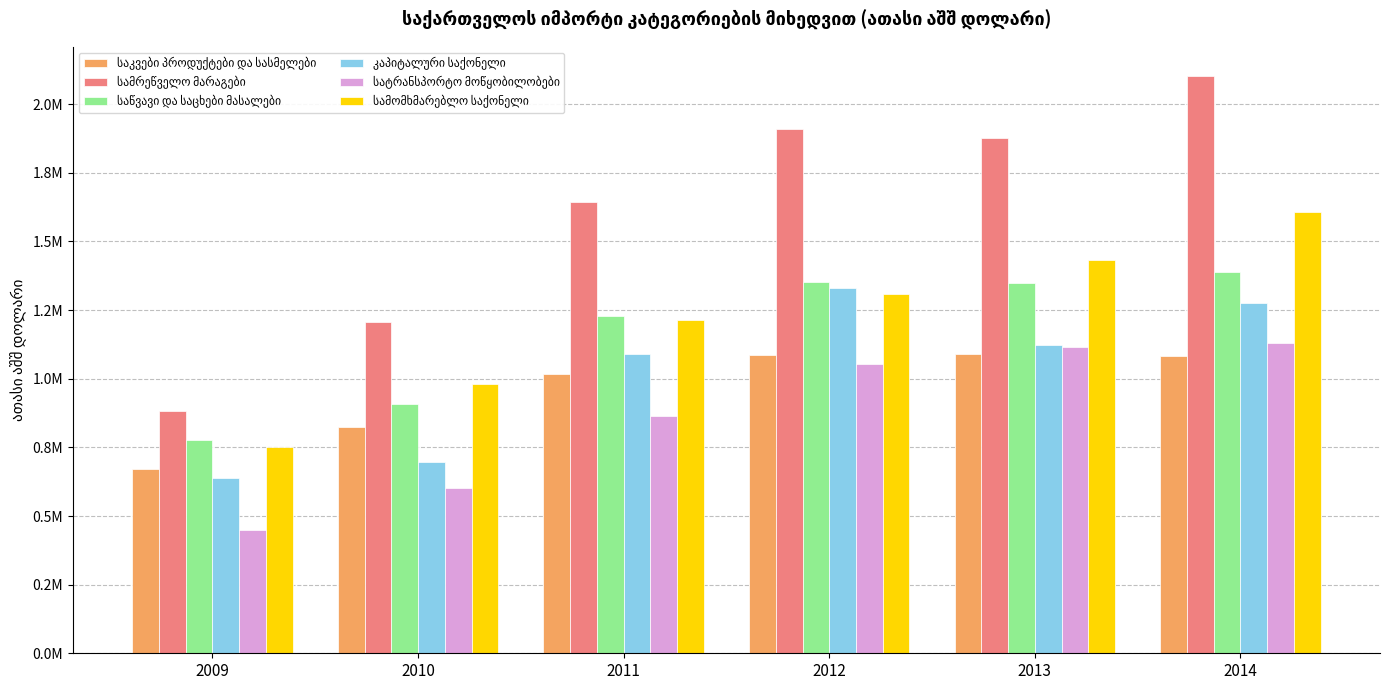

Does the chart contain any negative values?

No